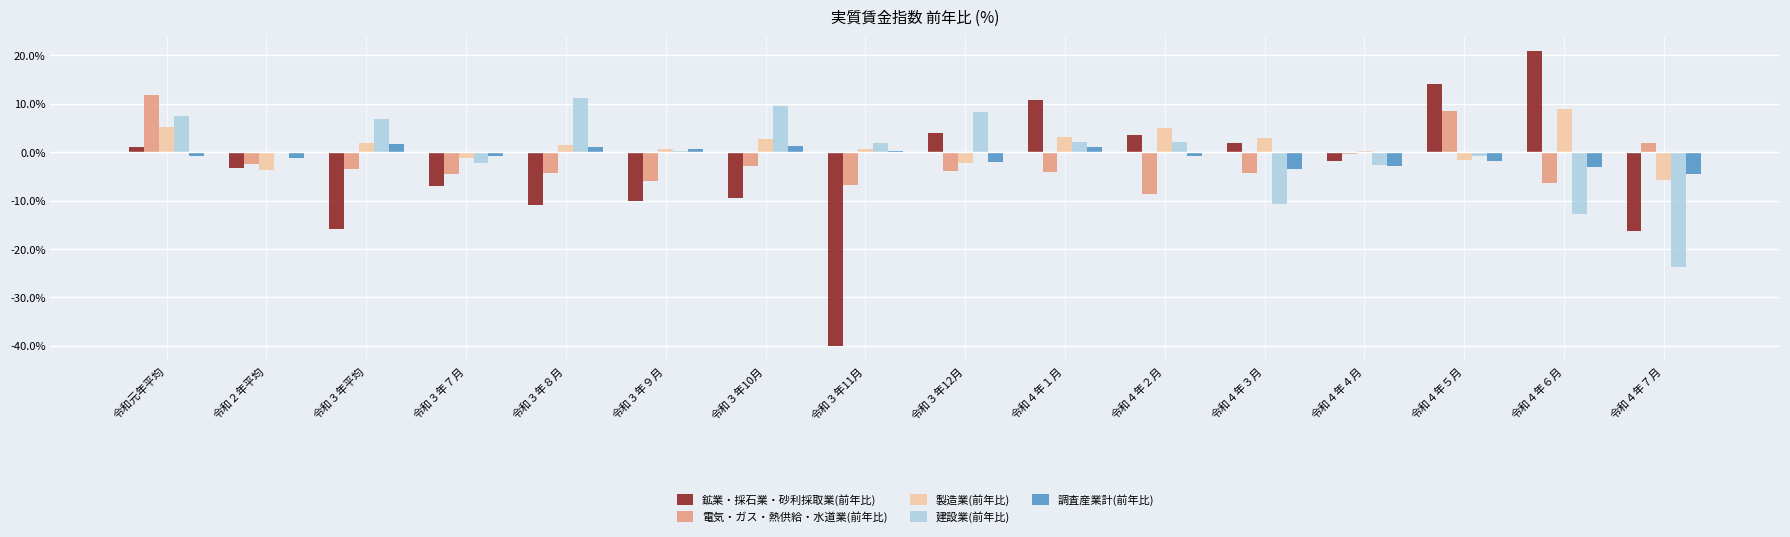

Which series changed the most between 令和３年10月 and 令和４年５月?

鉱業・採石業・砂利採取業(前年比)